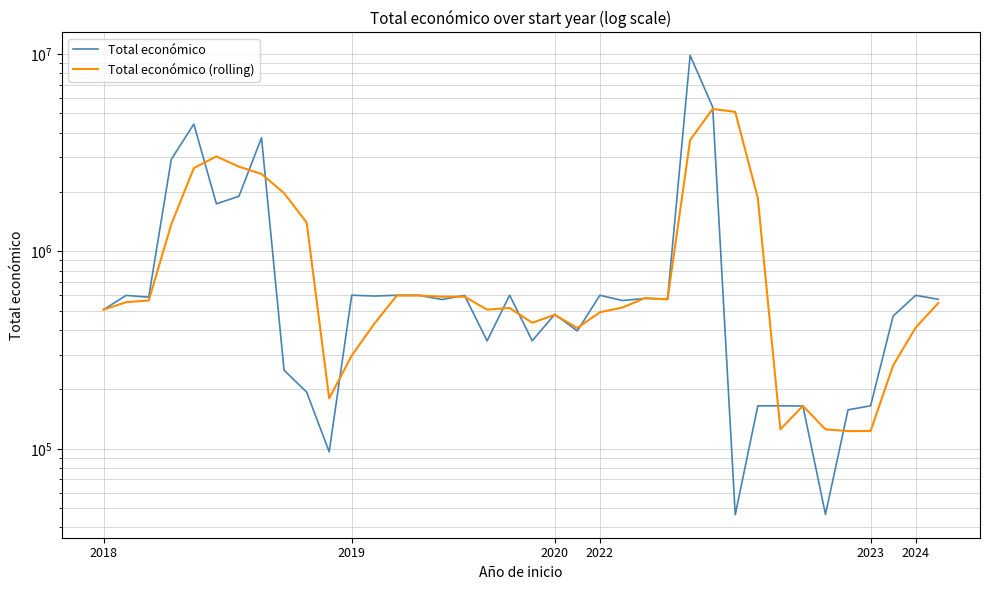

How many times do Total económico (rolling) and Total económico cross each other?

18